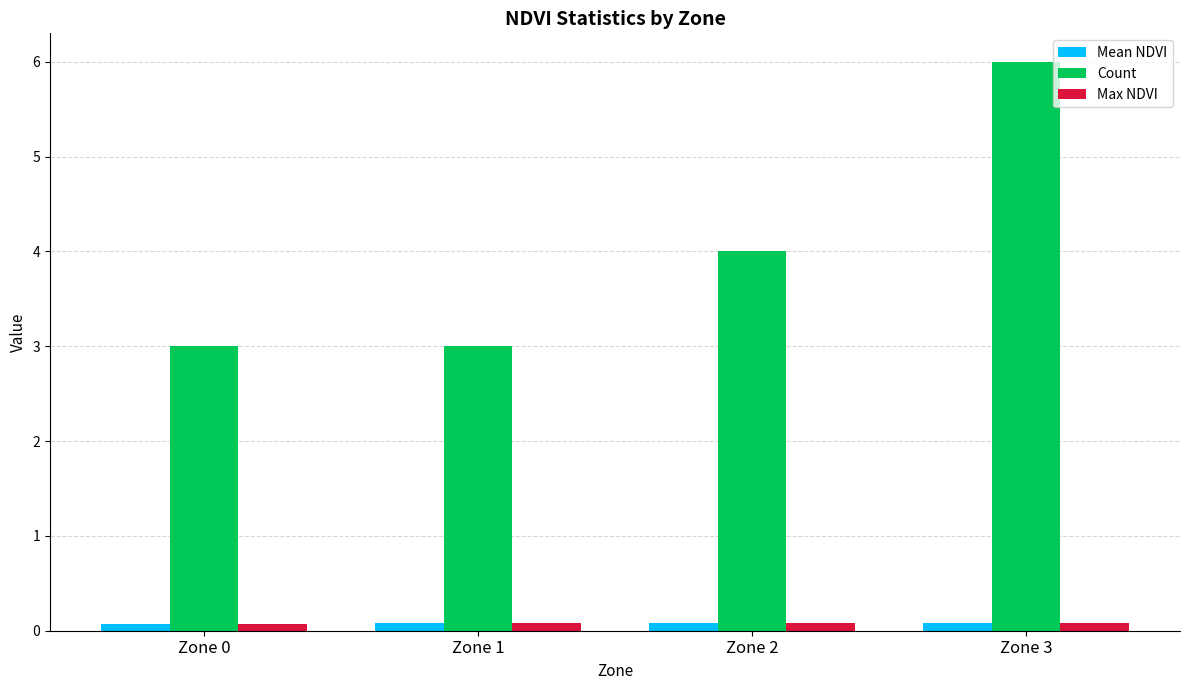

What is the sum of the Count values at Zone 0 and Zone 2?

7.0